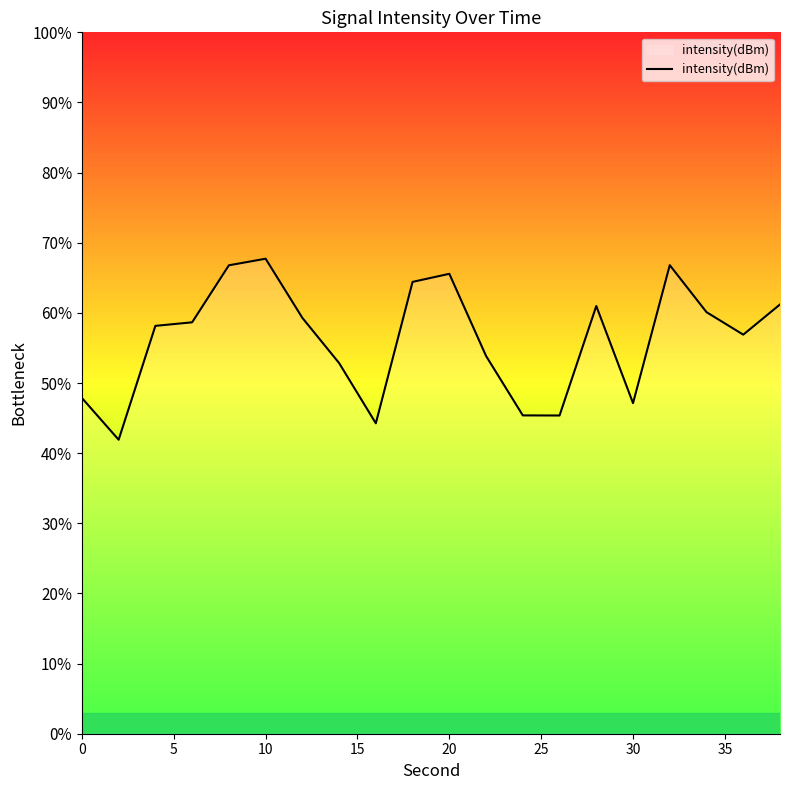

What is the maximum value shown in the chart?

67.7